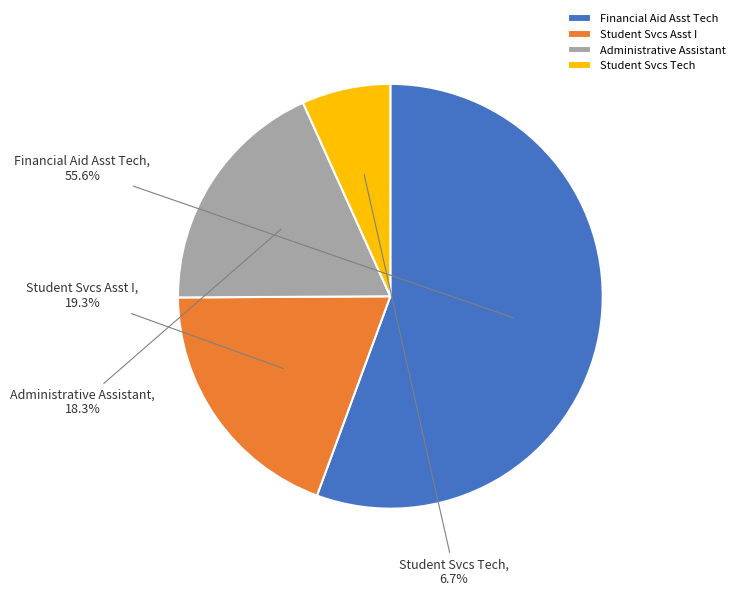

To the nearest percent, what is the difference between the largest and smallest slice percentages?

49%